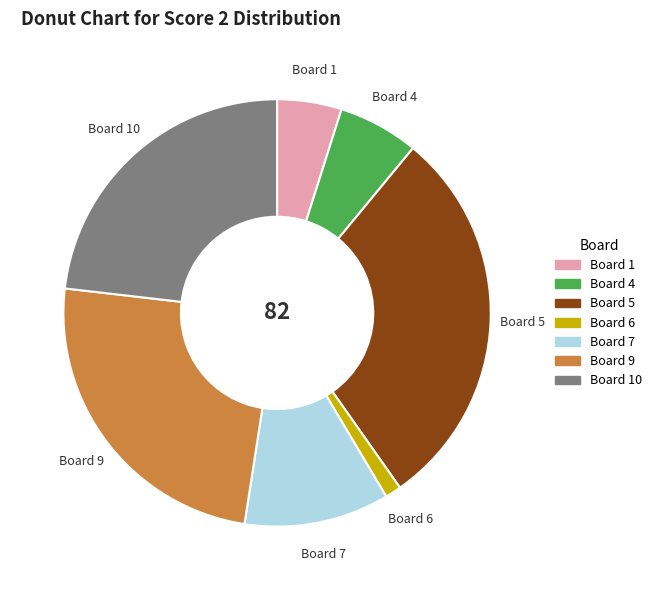

Is there any slice that represents more than half of the pie?

No